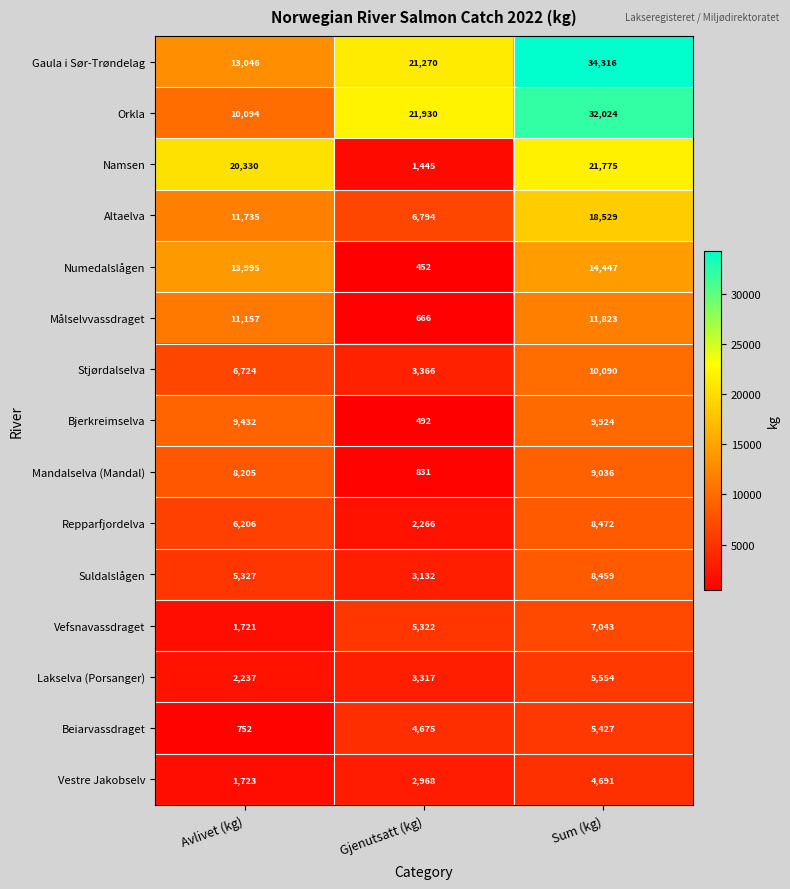

Between Avlivet (kg) and Gjenutsatt (kg), which series saw the biggest shift?

Namsen